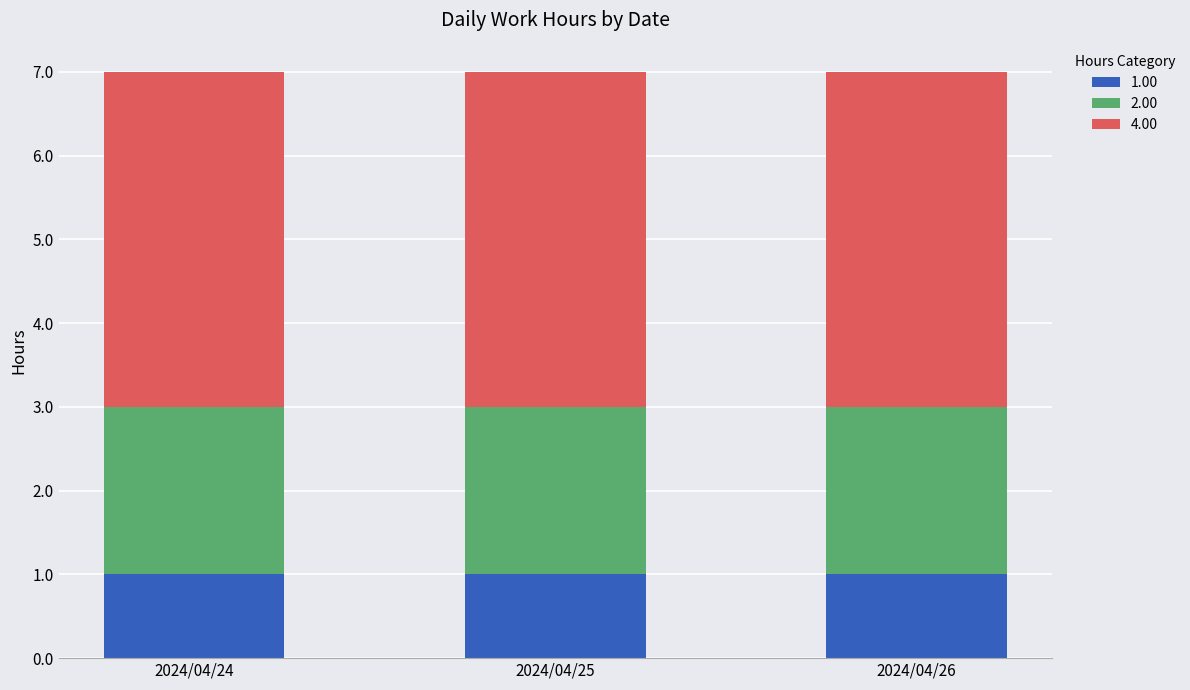

Count the number of categories in the chart.

3